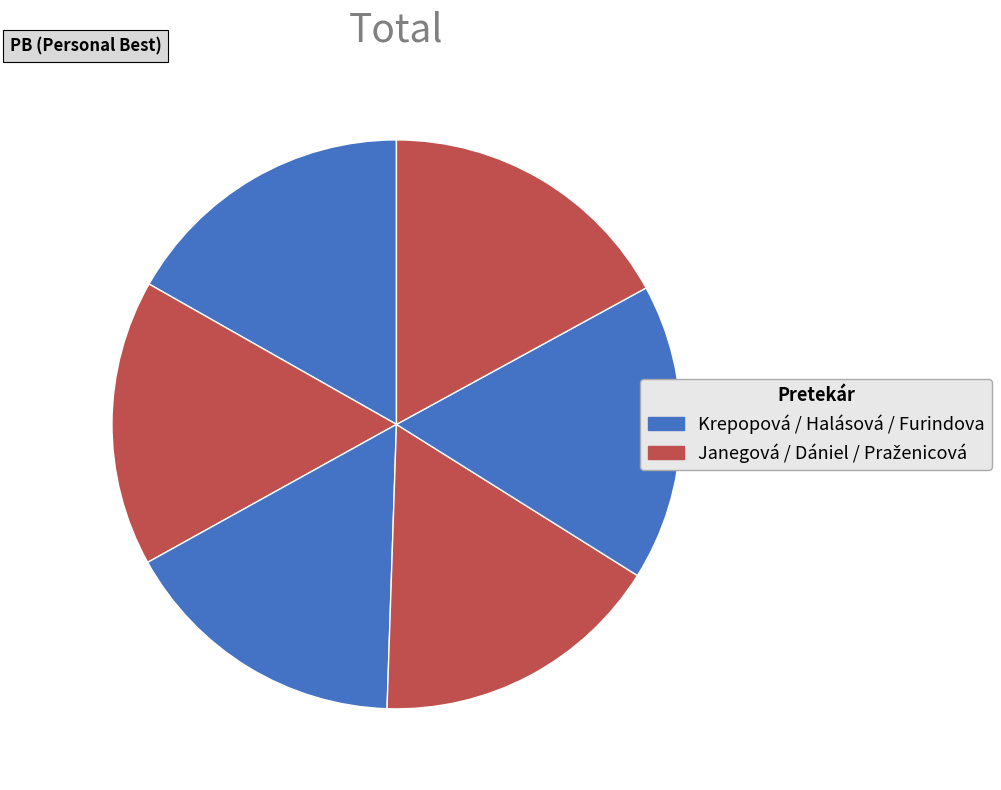

Count the number of slices in the pie.

6